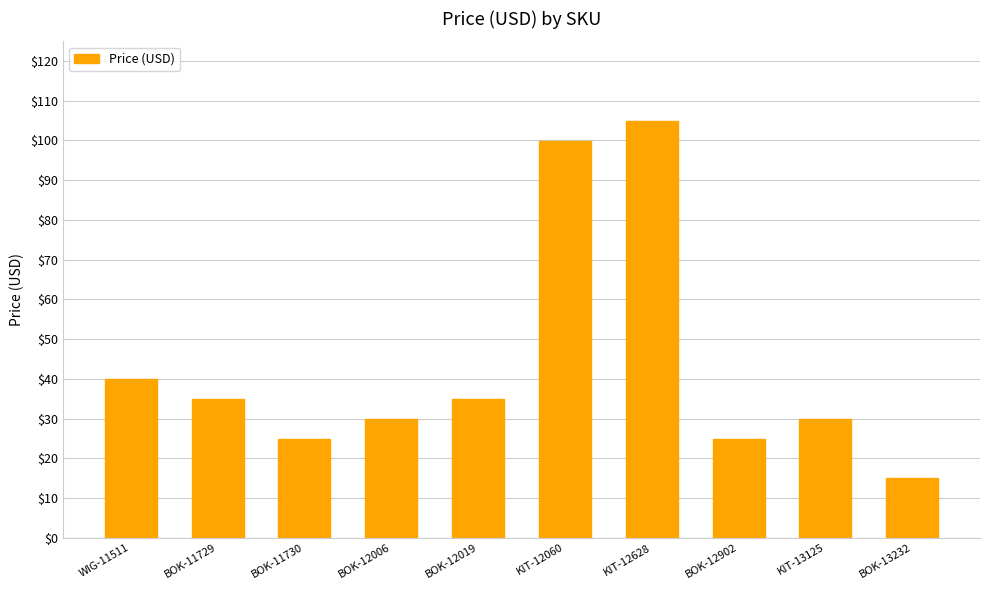

Does the chart contain stacked bars?

No